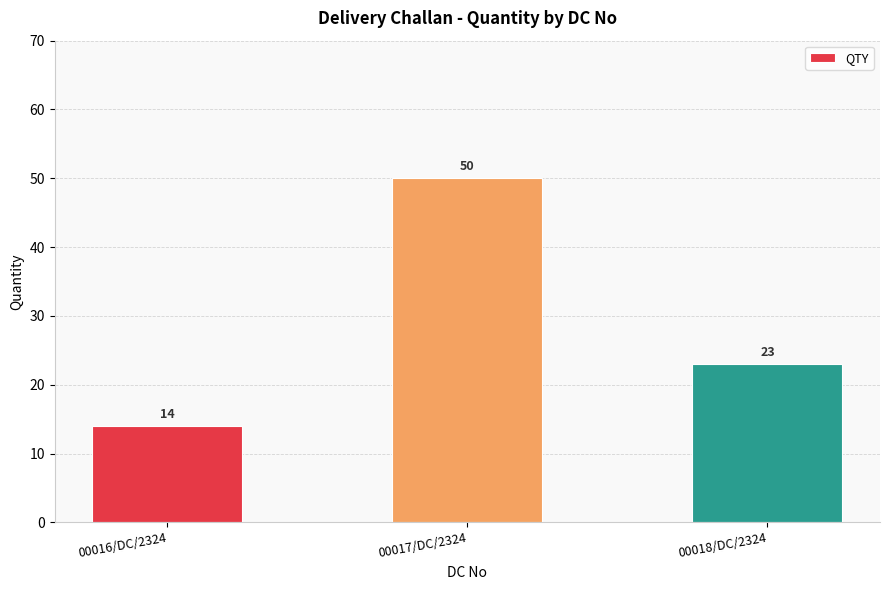

List the labels in order of value, smallest first.

00016/DC/2324, 00018/DC/2324, 00017/DC/2324